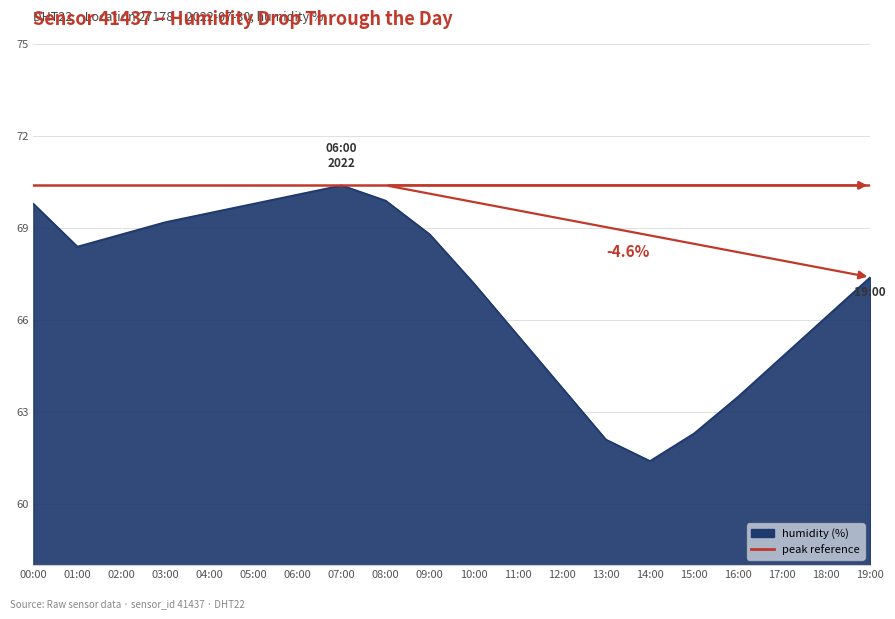

Between 02:00 and 10:00, which is larger?

10:00